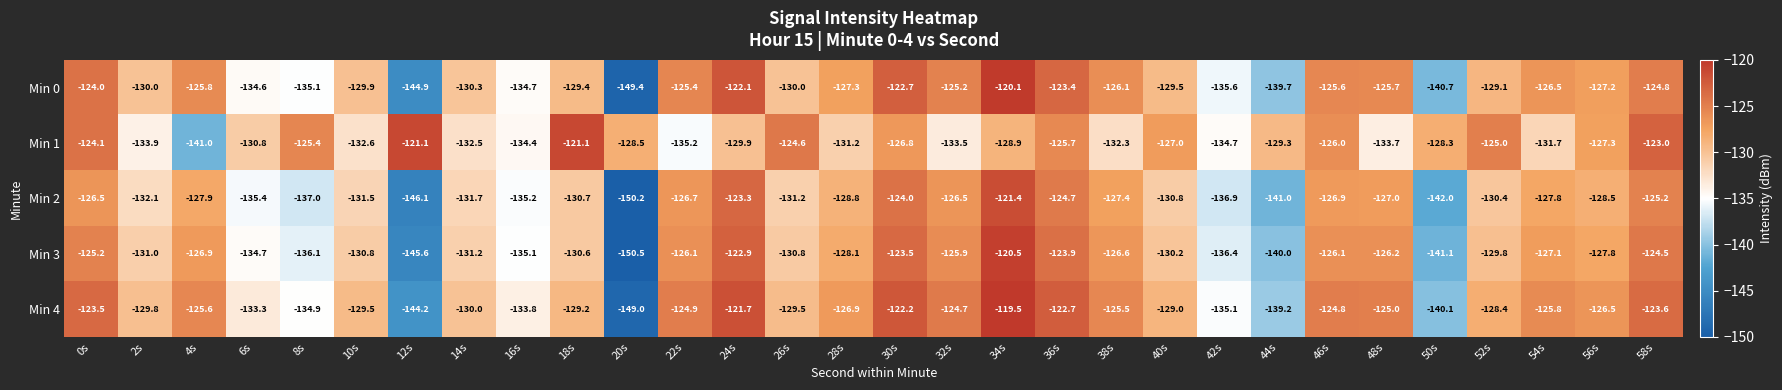

What is the greatest value displayed?

-119.5